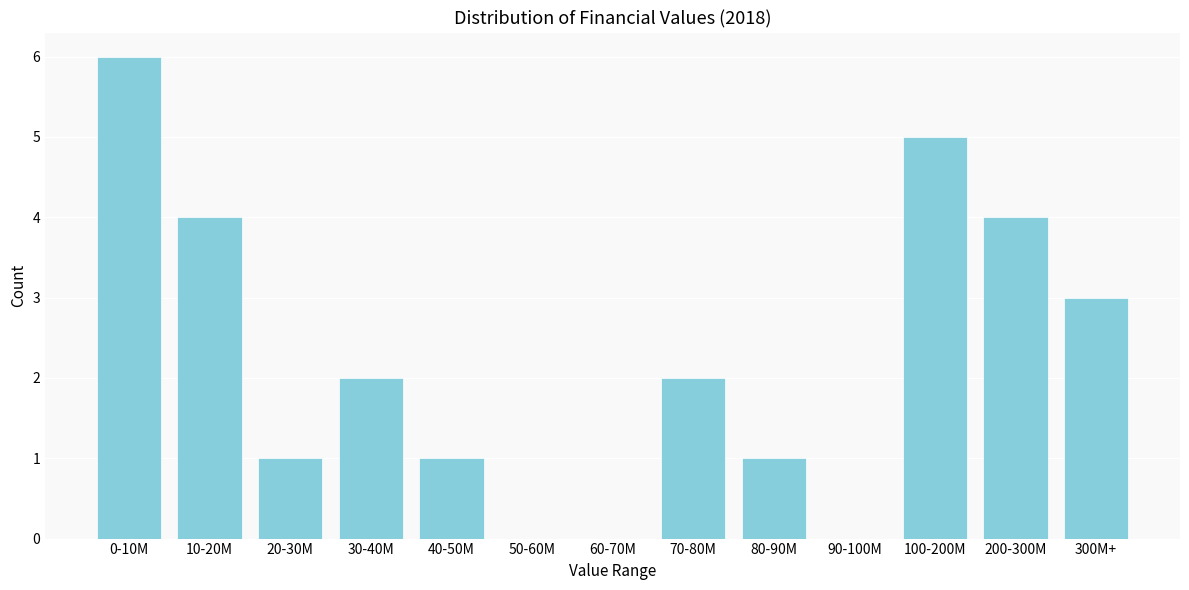

Reading left to right, transcribe all the data shown in this chart.

0-10M=6	10-20M=4	20-30M=1	30-40M=2	40-50M=1	50-60M=0	60-70M=0	70-80M=2	80-90M=1	90-100M=0	100-200M=5	200-300M=4	300M+=3